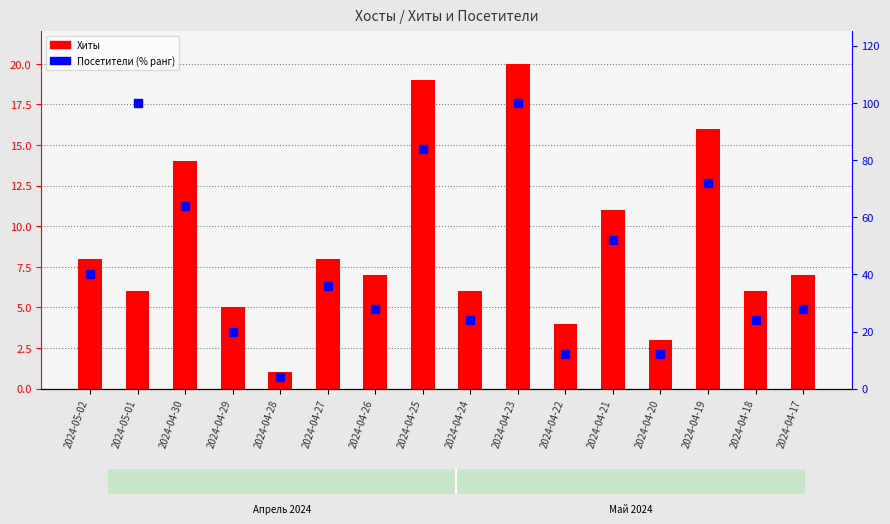

What are all the series names shown in the legend?

Хиты, Посетители